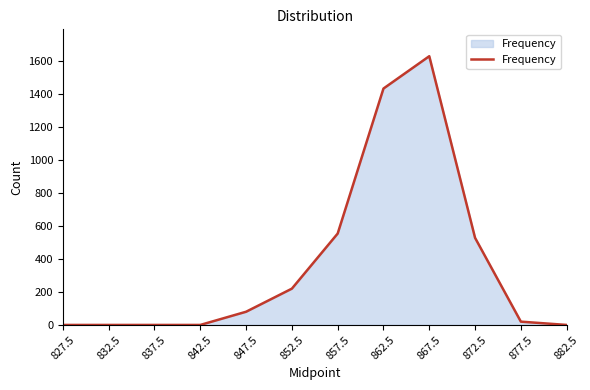

What is the maximum value shown in the chart?

1629